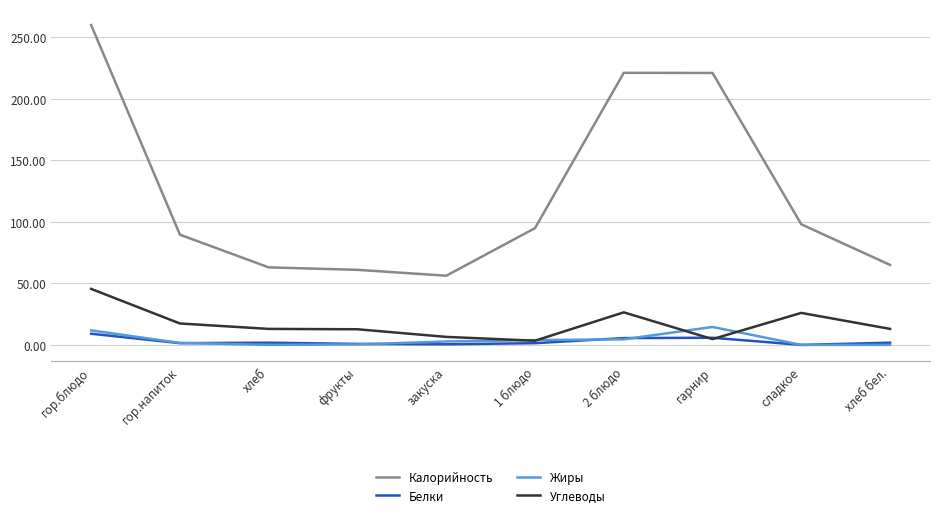

True or false: Калорийность and Углеводы cross at least once.

False